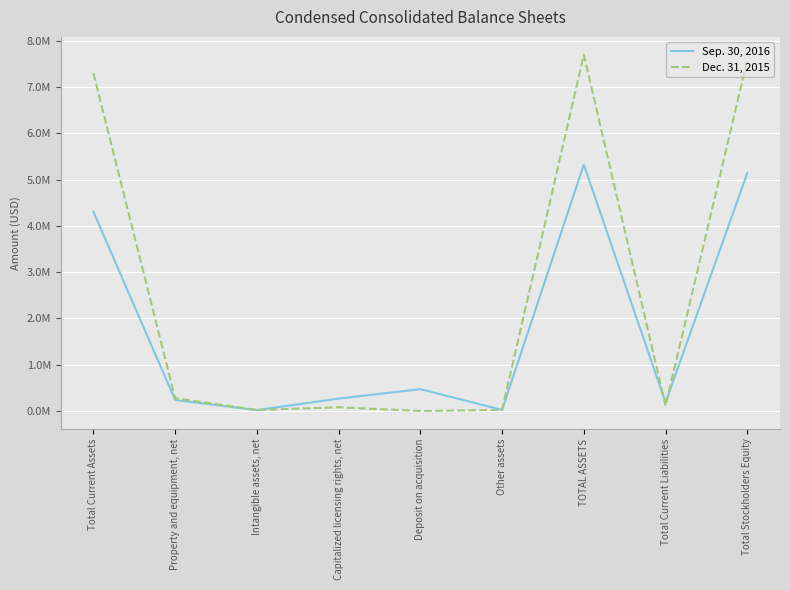

Where is Dec. 31, 2015 nearest to the value 3851507?

Total Current Assets